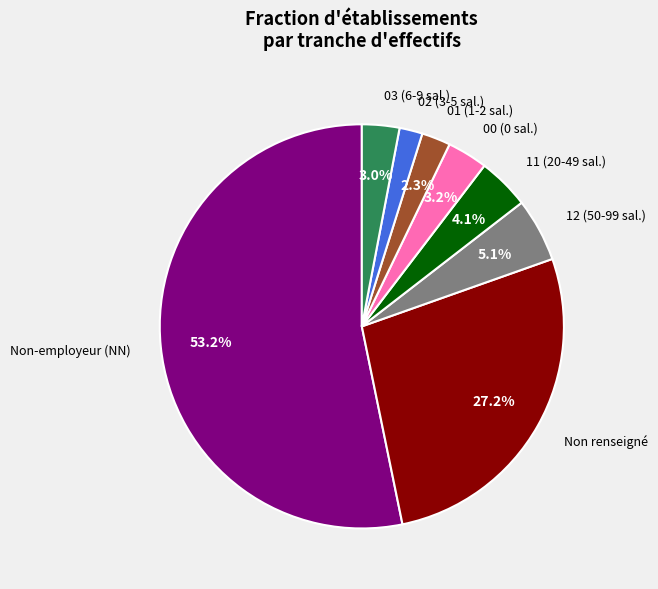

Which category has the biggest portion of the pie?

Non-employeur (NN)